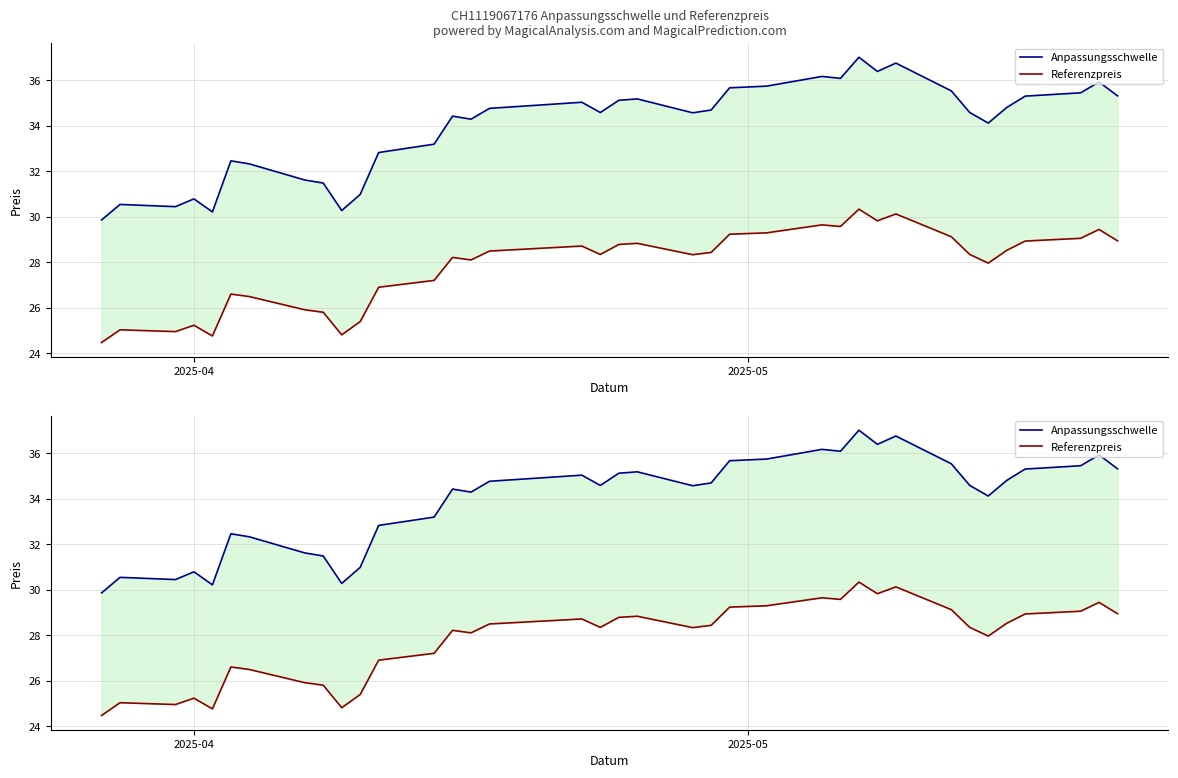

The Anpassungsschwelle series shows 45.0 at 6. True or false?

False